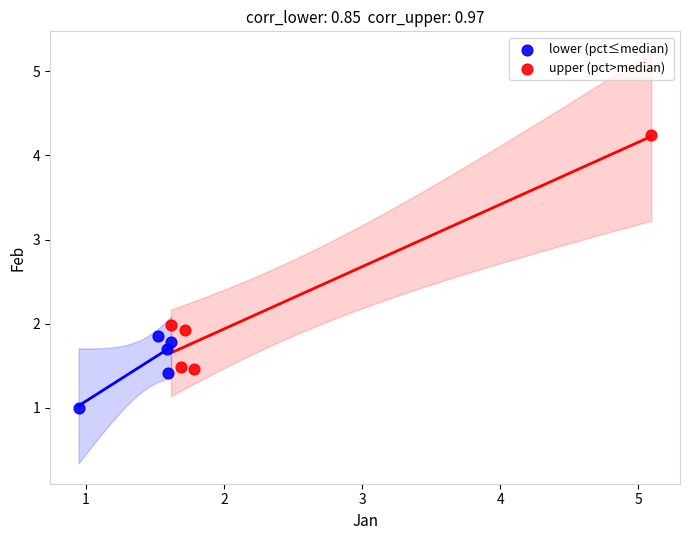

Which series has the widest spread of Y values?

upper (pct>median)